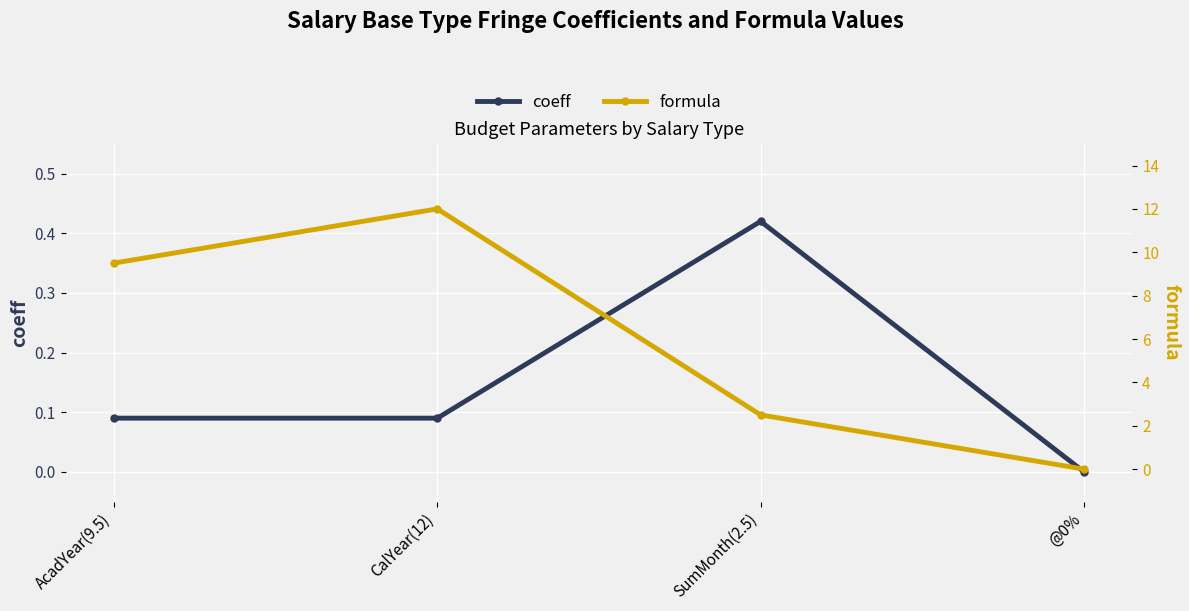

List the labels in order of formula value, largest first.

CalYear(12), AcadYear(9.5), SumMonth(2.5), @0%